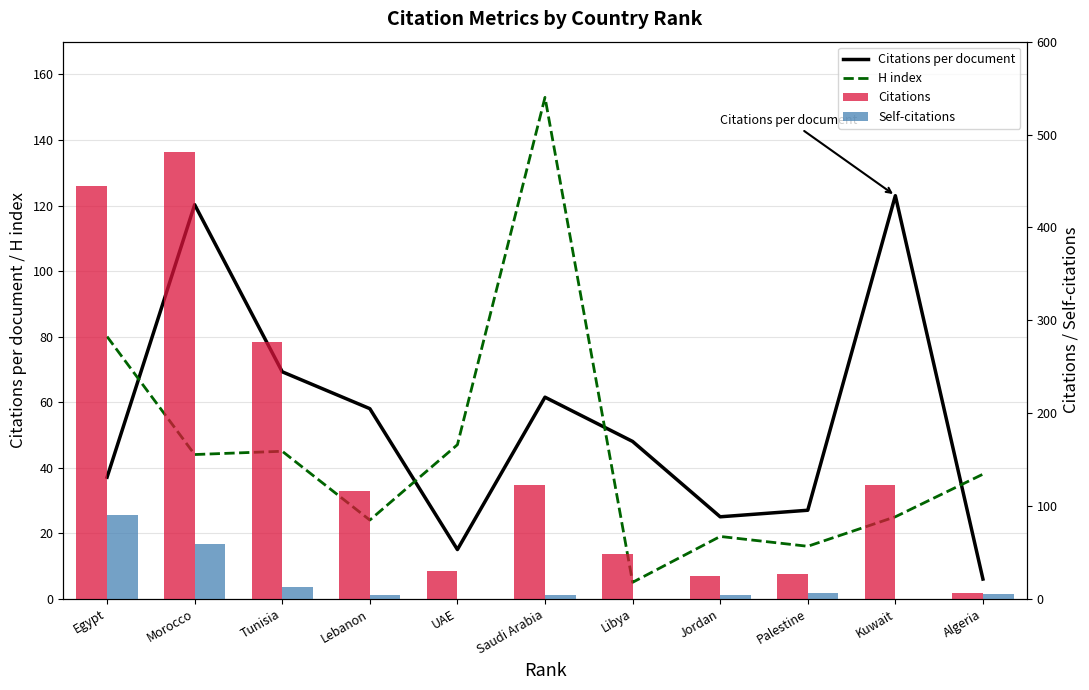

What position from the left is Lebanon?

4